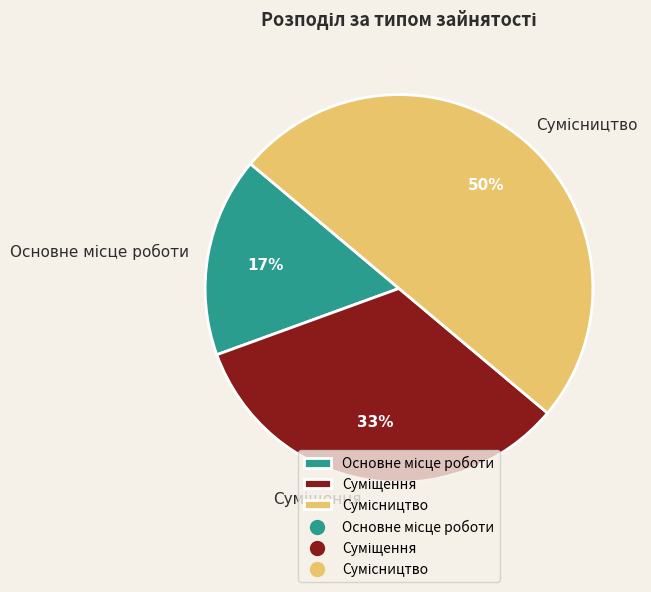

To the nearest percent, what is the difference between the largest and smallest slice percentages?

33%